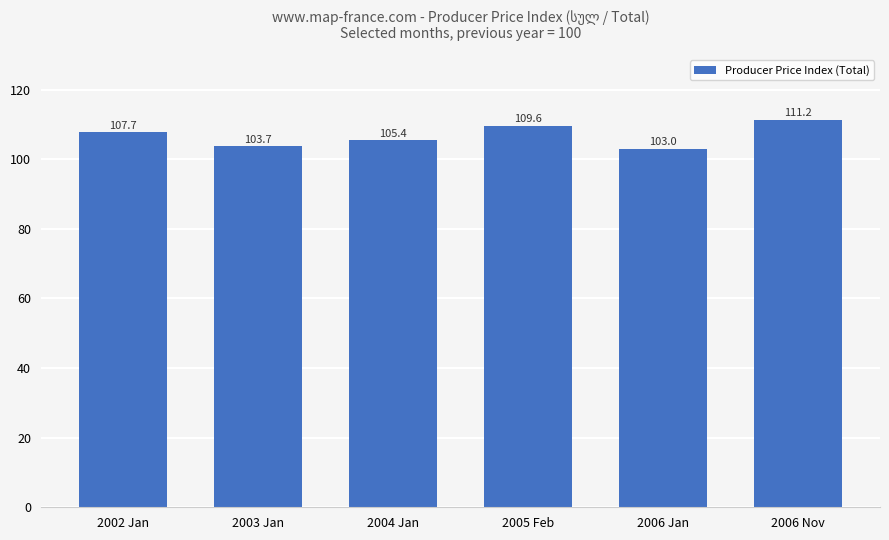

Reading left to right, what are all the values shown in this chart?

2002 Jan=107.7	2003 Jan=103.7	2004 Jan=105.4	2005 Feb=109.6	2006 Jan=103.0	2006 Nov=111.2